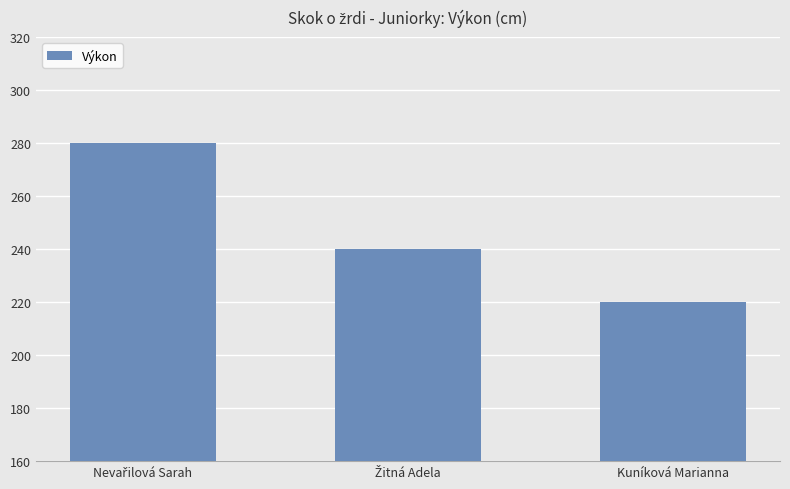

Are the bars horizontal?

No